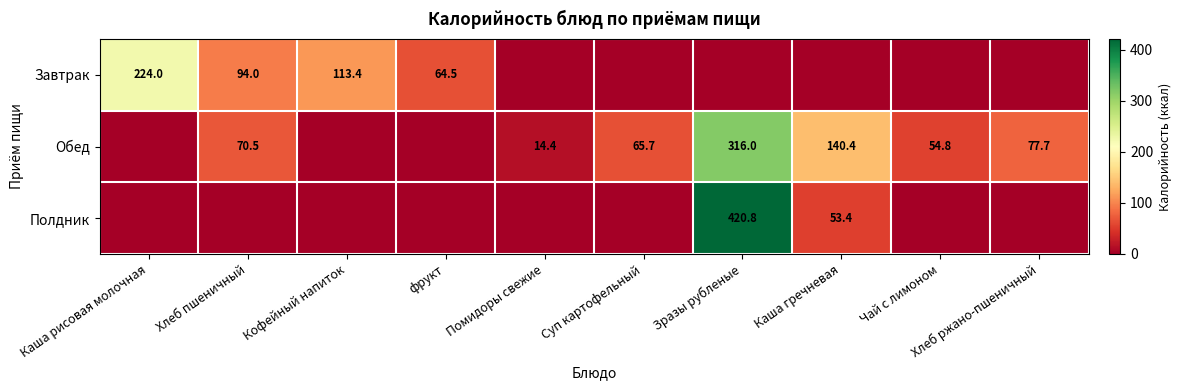

Which has a higher value, Хлеб ржано-пшеничный or фрукт?

фрукт